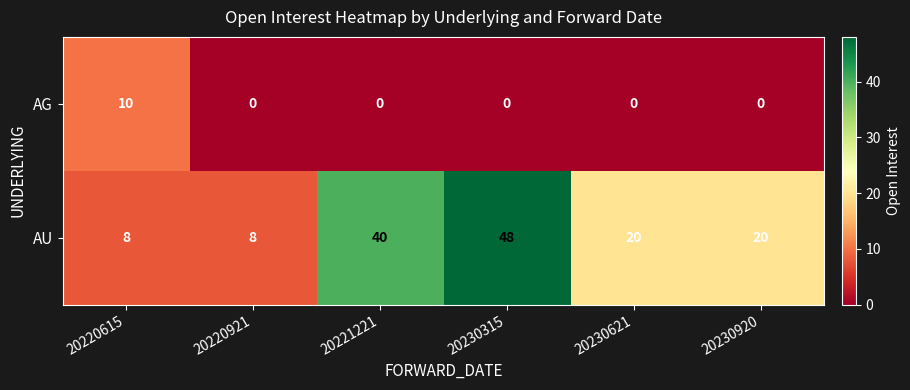

True or false: AG has a value of 0 at 20220921.

True